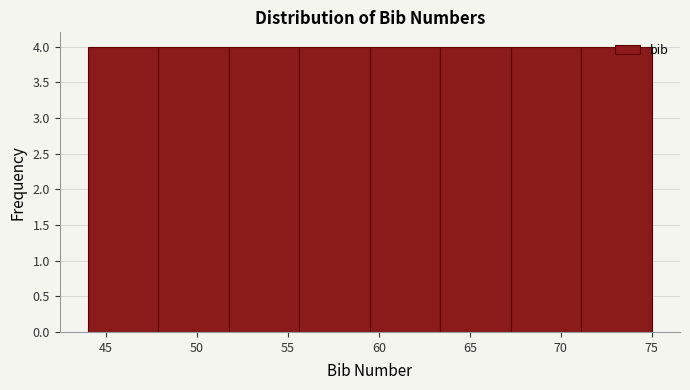

Reading left to right, transcribe this chart: for each bar, give the range it covers on the x-axis and its height. Neither the bar edges nor the heights are printed on the chart, so give them approximately, as read against the axes.

44.0 to 48.0: 4
48.0 to 52.0: 4
52.0 to 55.5: 4
55.5 to 59.5: 4
59.5 to 63.5: 4
63.5 to 67.5: 4
67.5 to 71.0: 4
71.0 to 75.0: 4